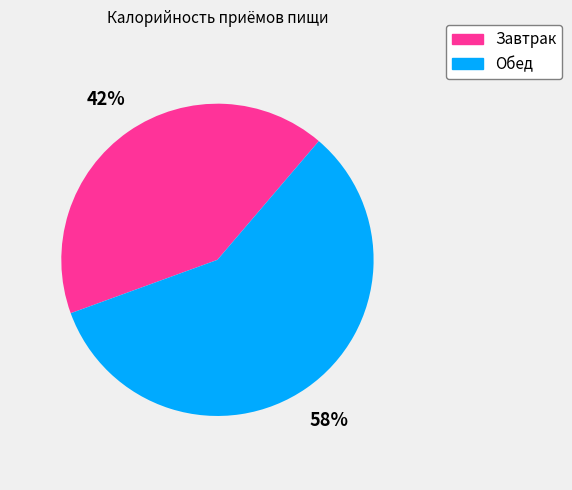

To the nearest percent, what is the combined percentage of Завтрак and Обед?

100%